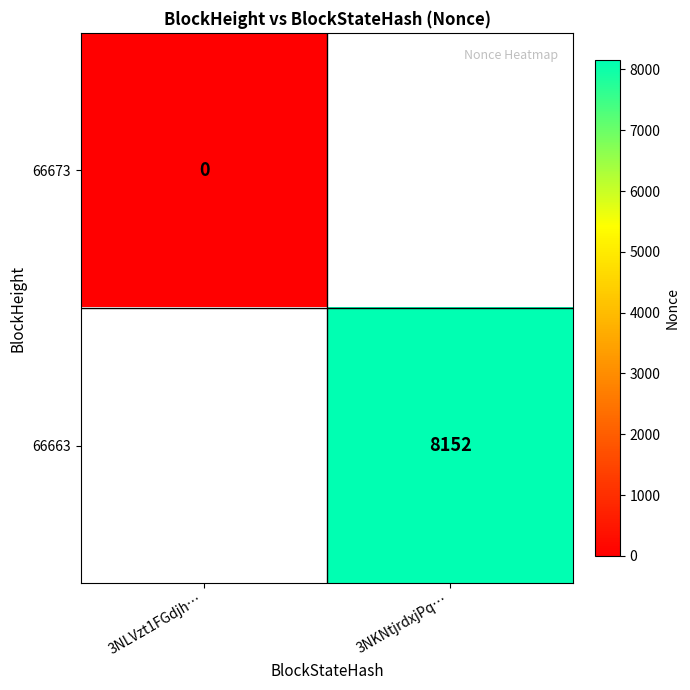

Is the value of 66673 at 3NLVzt1FGdjh… greater than the value of 66663 at 3NKNtjrdxjPq…?

No